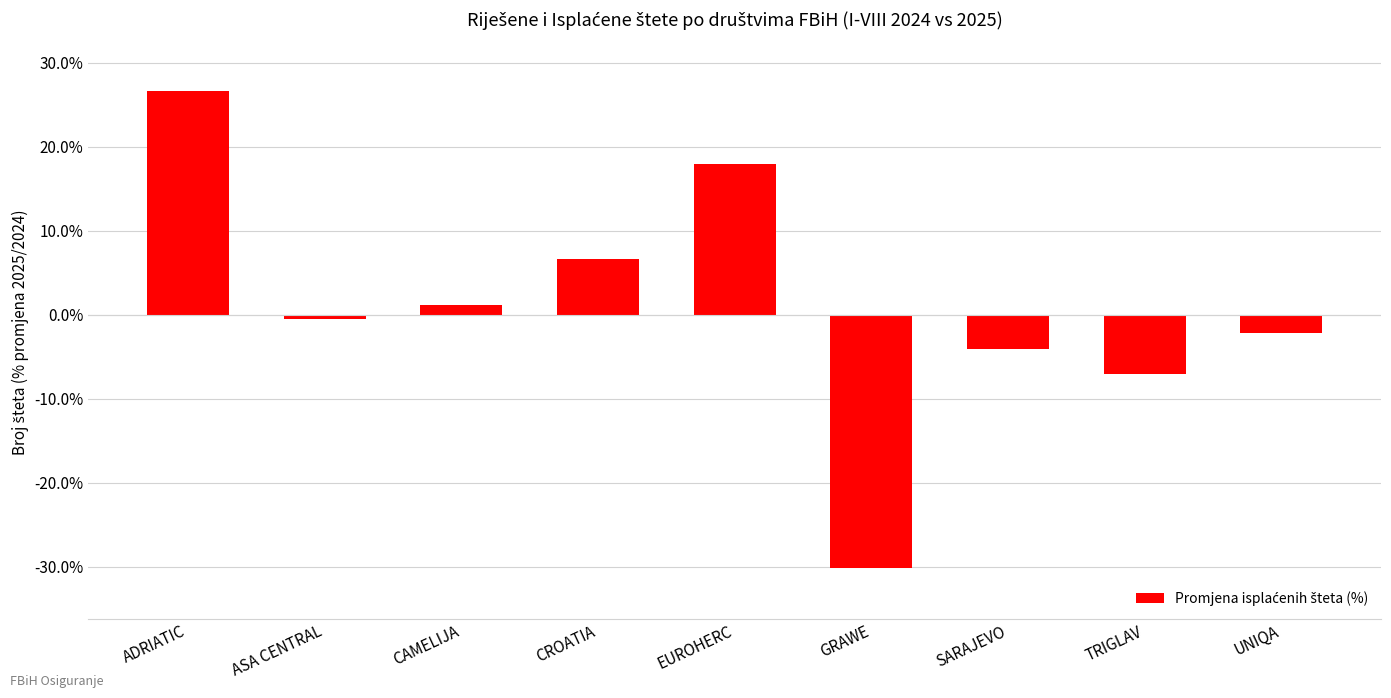

At which category does the chart reach its minimum across all series?

GRAWE